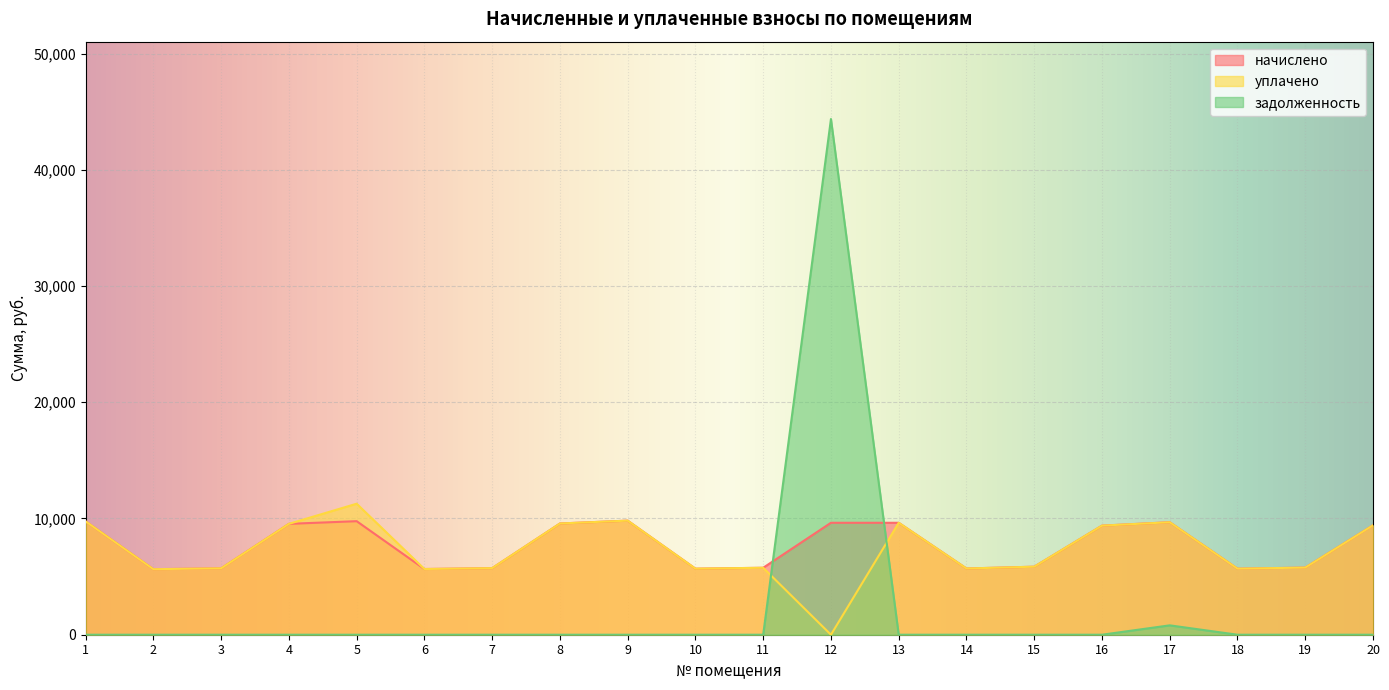

What is the sum of all задолженность values?

45173.1